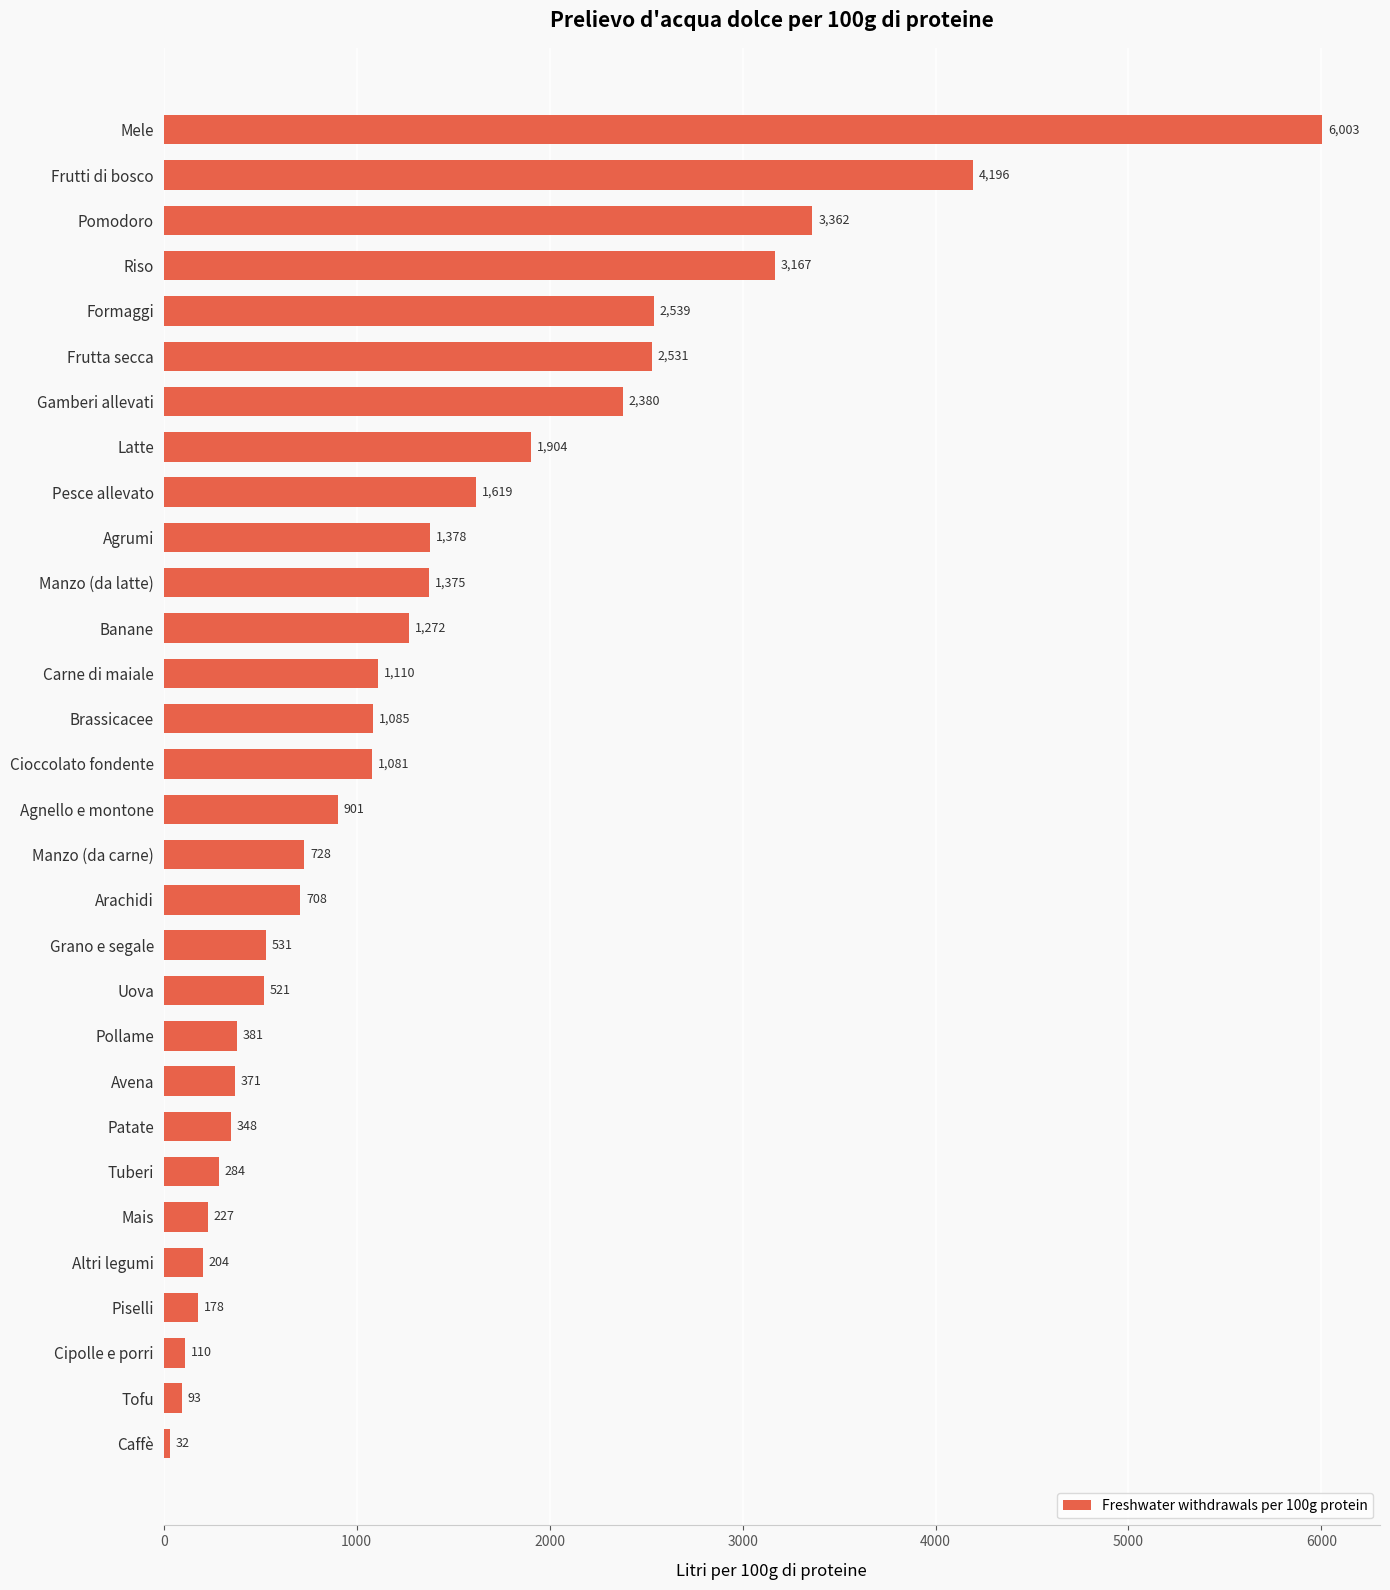

Read the value at Tofu.

92.9